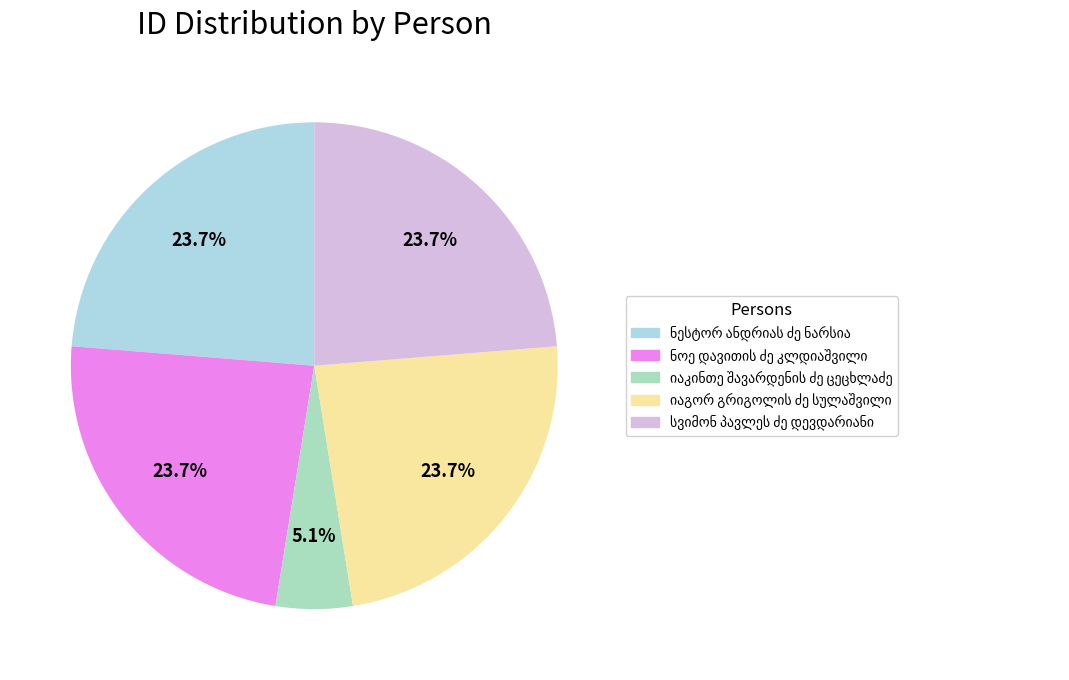

To the nearest percent, what is the difference between the largest and smallest slice percentages?

19%